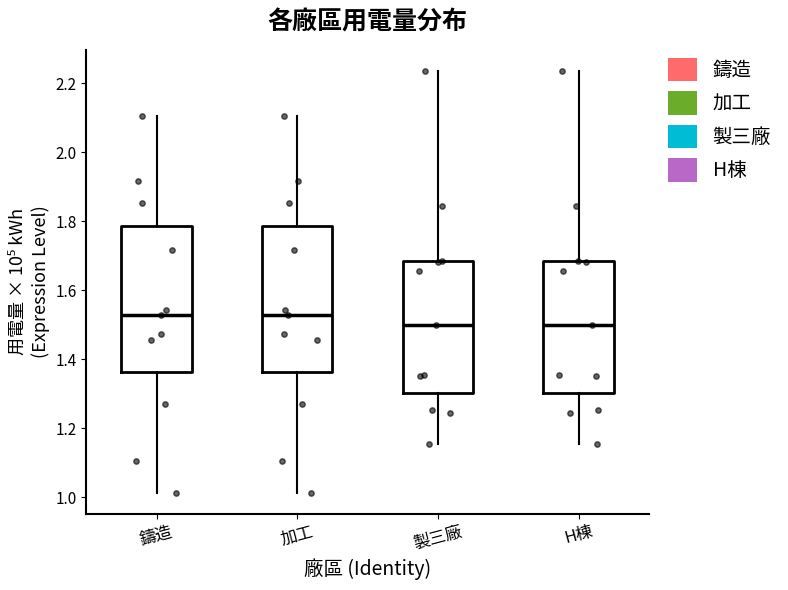

Reading left to right, transcribe this box plot: for each box, give where its median line is, the range the box spans, and where its two whiskers end, as read against the y-axis. The values are not printed on the chart, so give them approximately, as read against the axis.

鑄造: median 1.52, box 1.36 to 1.78, whiskers 1.02 to 2.10
加工: median 1.52, box 1.36 to 1.78, whiskers 1.02 to 2.10
製三廠: median 1.50, box 1.30 to 1.68, whiskers 1.16 to 2.24
H棟: median 1.50, box 1.30 to 1.68, whiskers 1.16 to 2.24